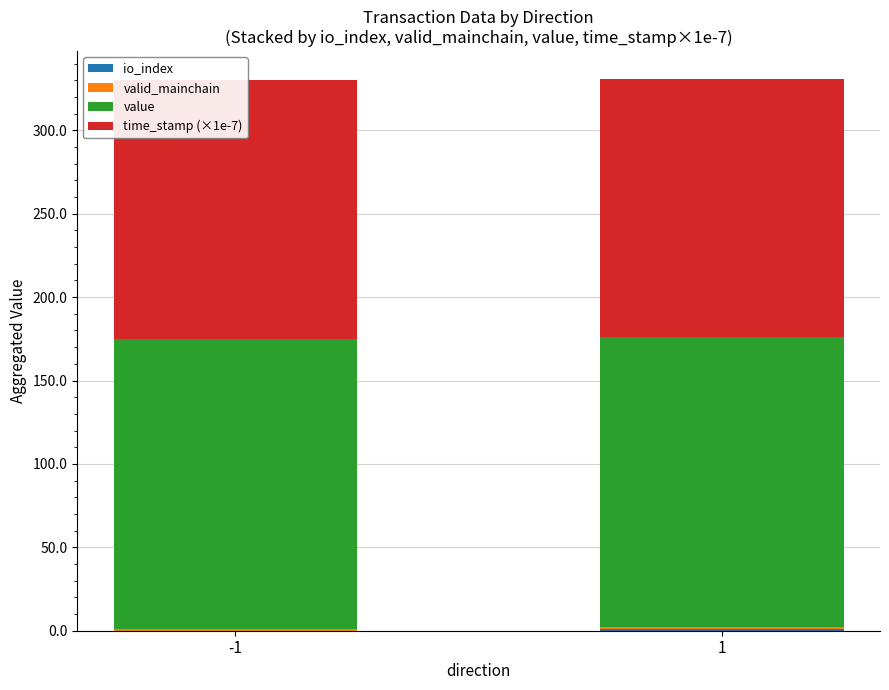

At which label is time_stamp (×1e-7) closest to 154?

1